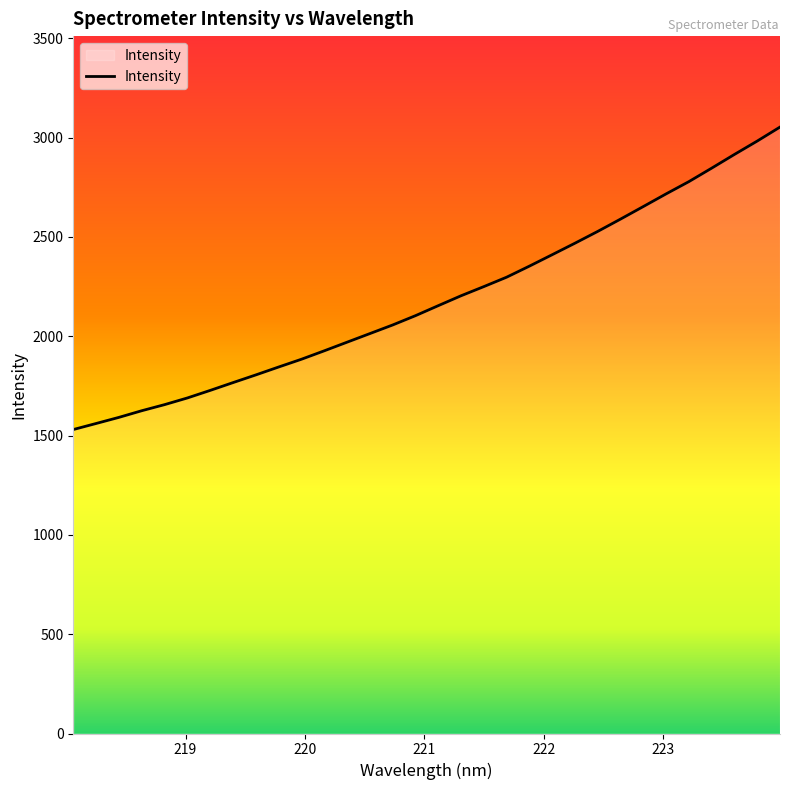

Count the number of values greater than 2153.

16